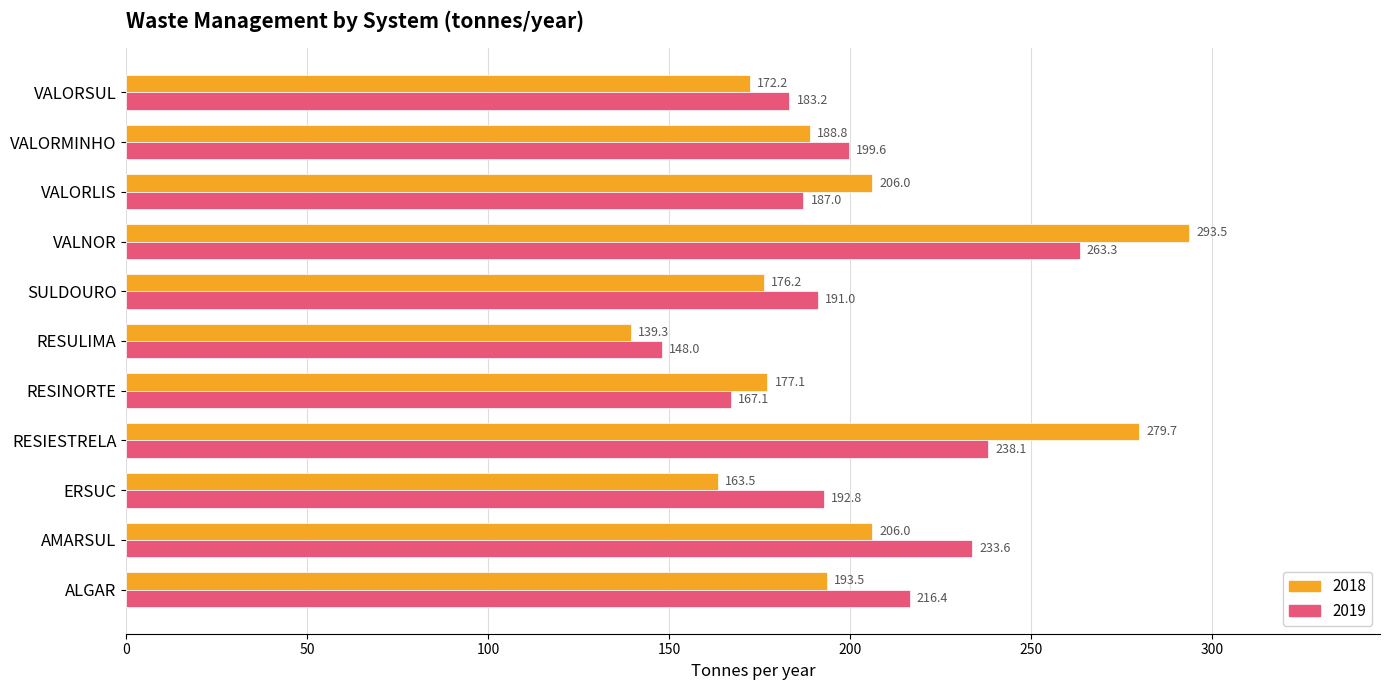

Which series has the largest total across all categories?

2019